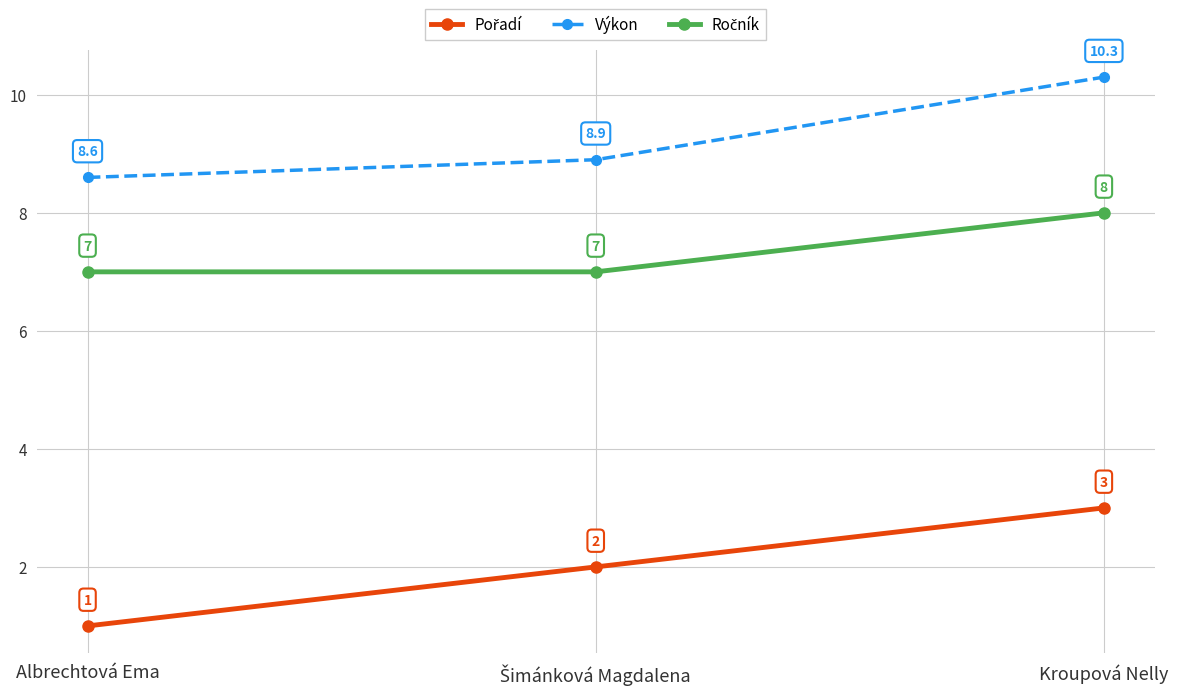

At which category is the sum across all series the highest?

Kroupová Nelly